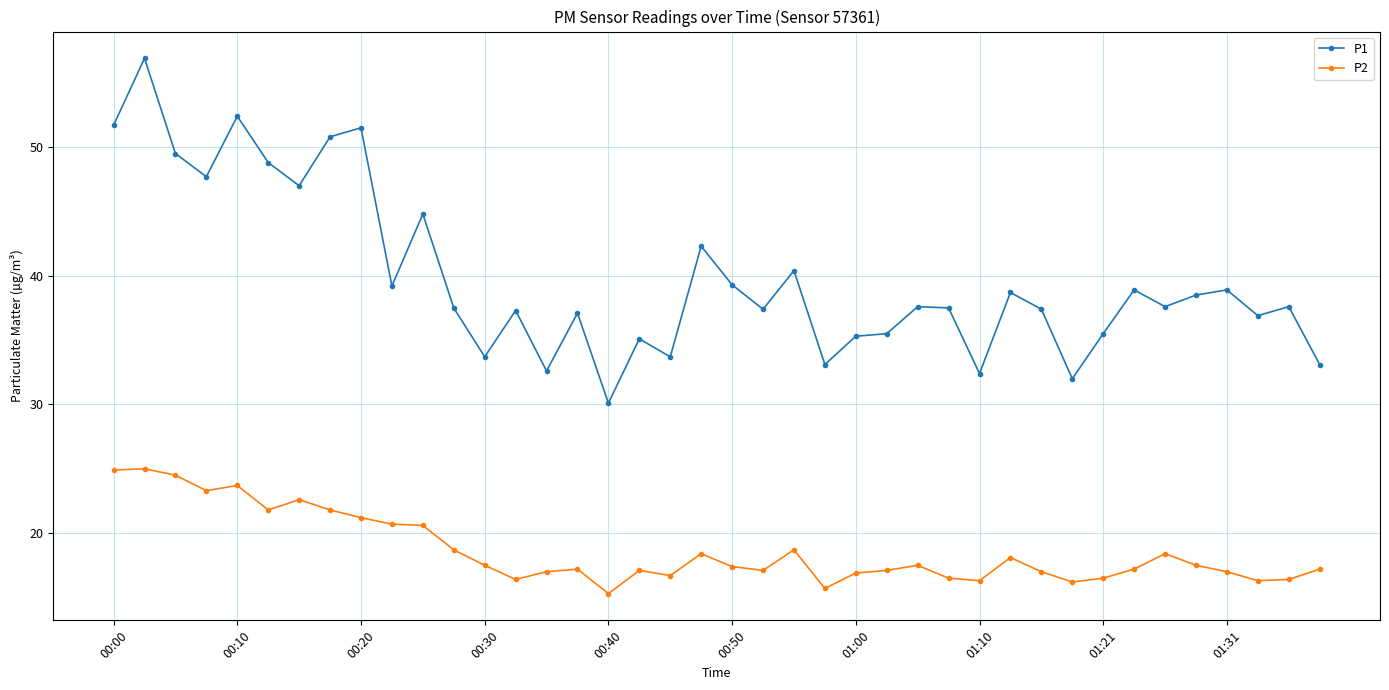

True or false: P1 and P2 intersect in this chart.

False